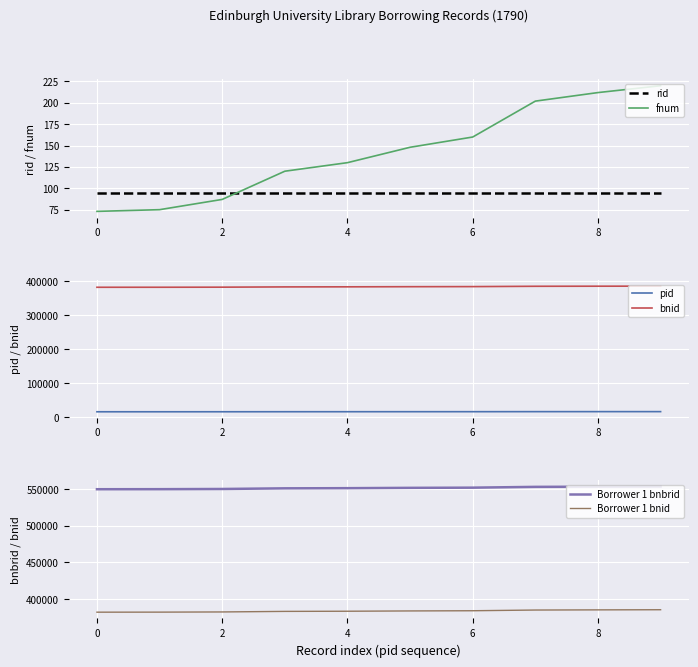

What is the lowest value of the Borrower 1 bnbrid series?

549879